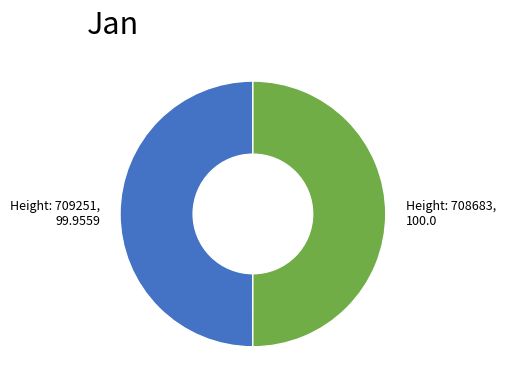

Count the number of slices in the pie.

2